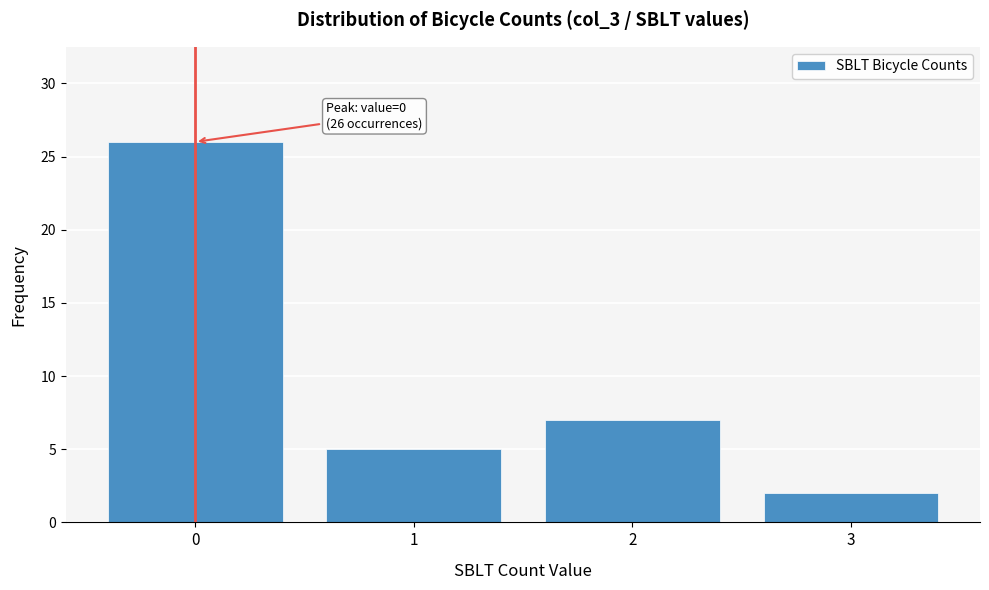

Reading left to right, transcribe all the data shown in this chart.

26	5	7	2